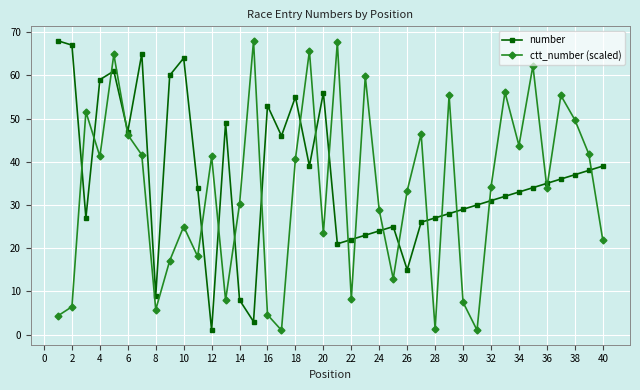

What is the maximum value for ctt_number (scaled)?

68.0